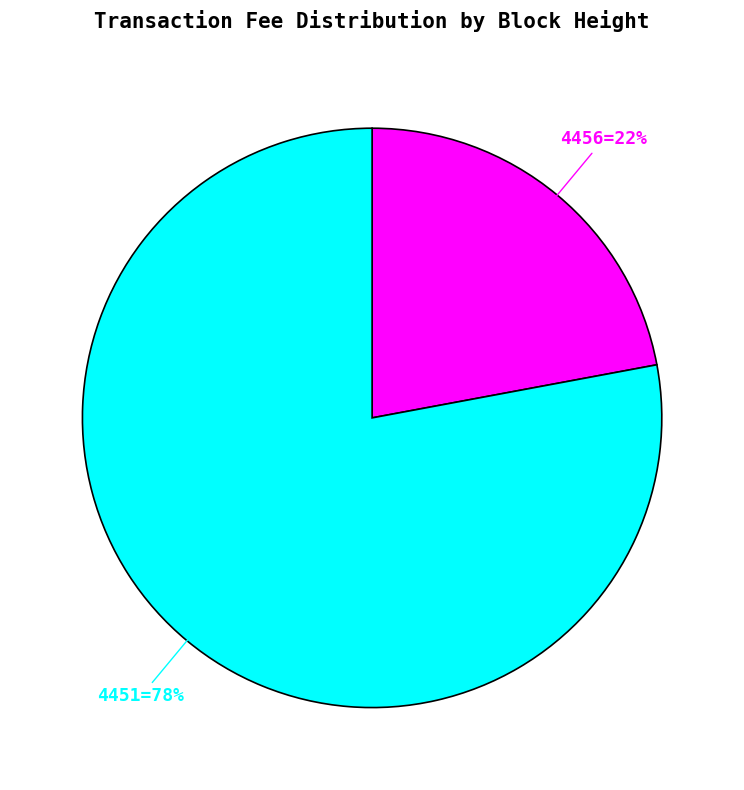

To the nearest percent, what is the average slice percentage?

50%